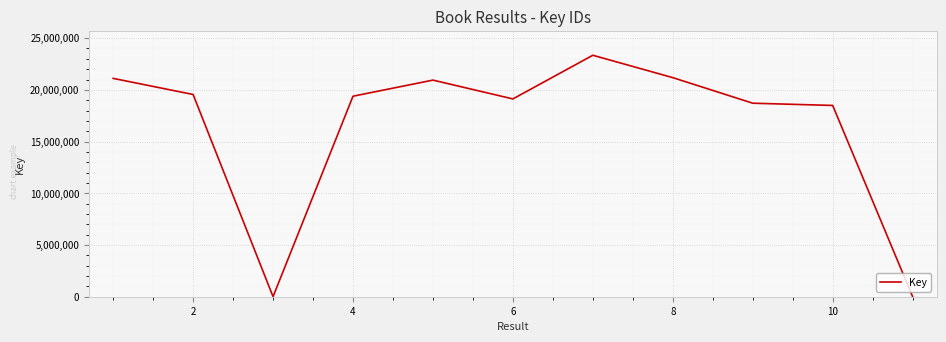

True or false: there are more than 2 points higher than both neighbors.

False